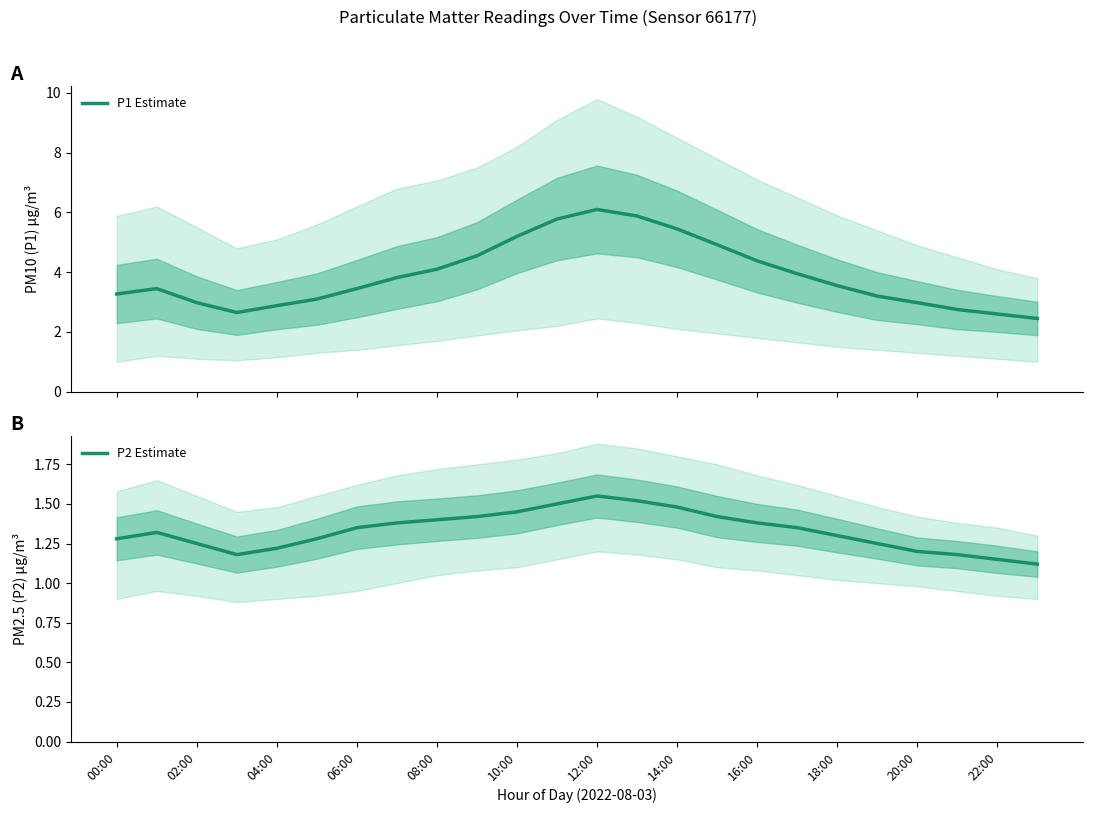

Is it true that P2 Estimate equals 0.8 at 12:00?

False